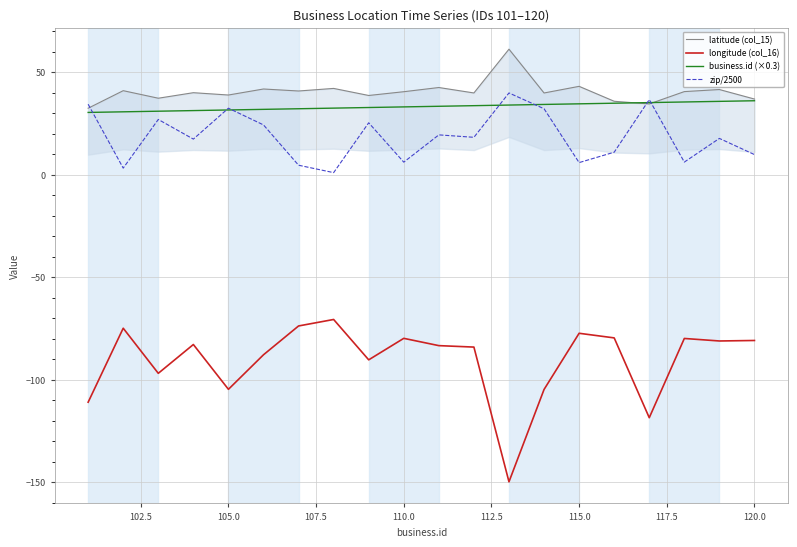

True or false: longitude (col_16) and business.id (×0.3) intersect in this chart.

False